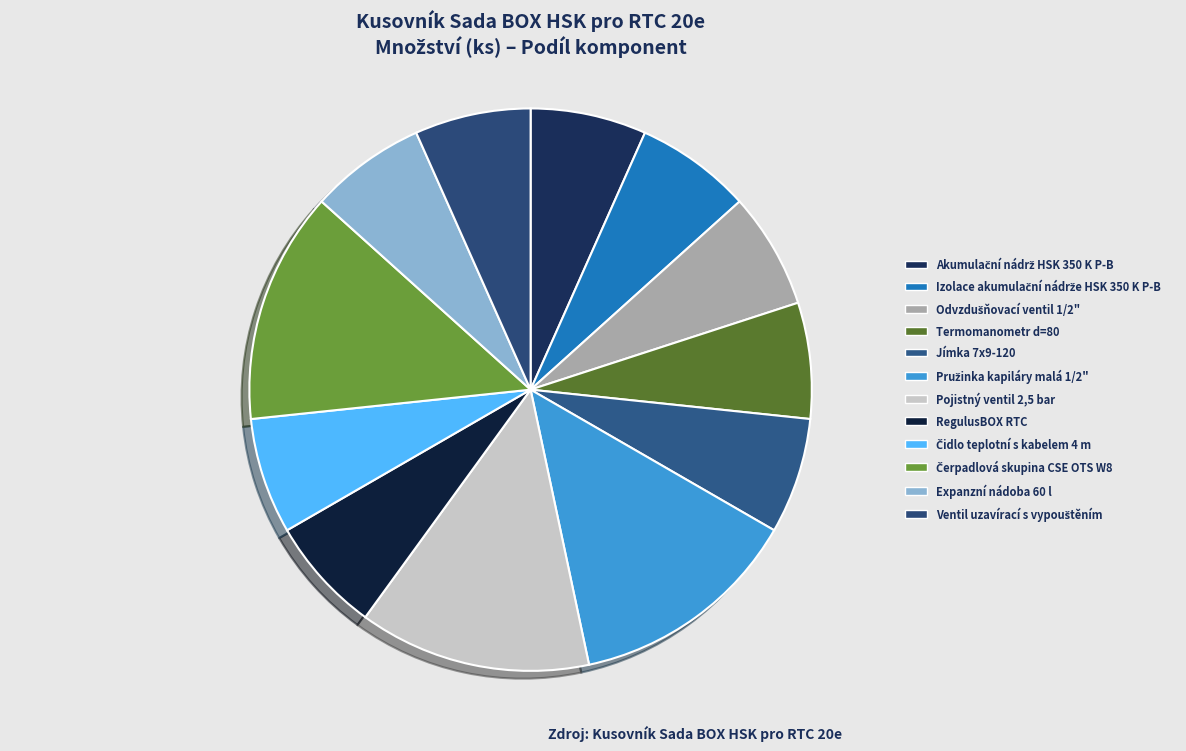

How many segments does this pie chart have?

12